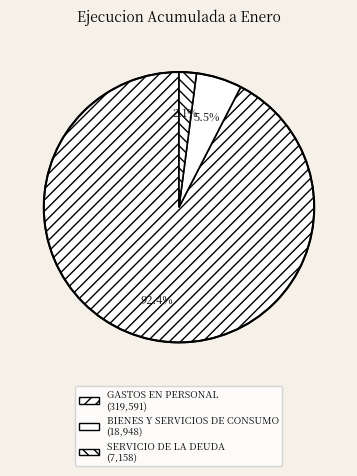

The BIENES Y SERVICIOS DE CONSUMO slice represents 13% of the pie. True or false?

False